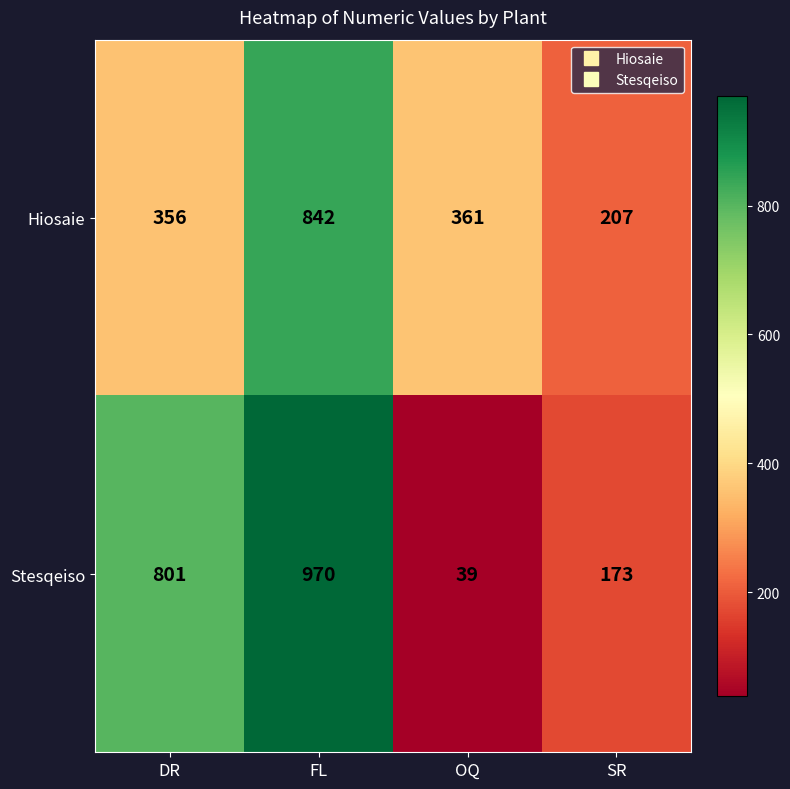

The Hiosaie series shows 603 at OQ. True or false?

False